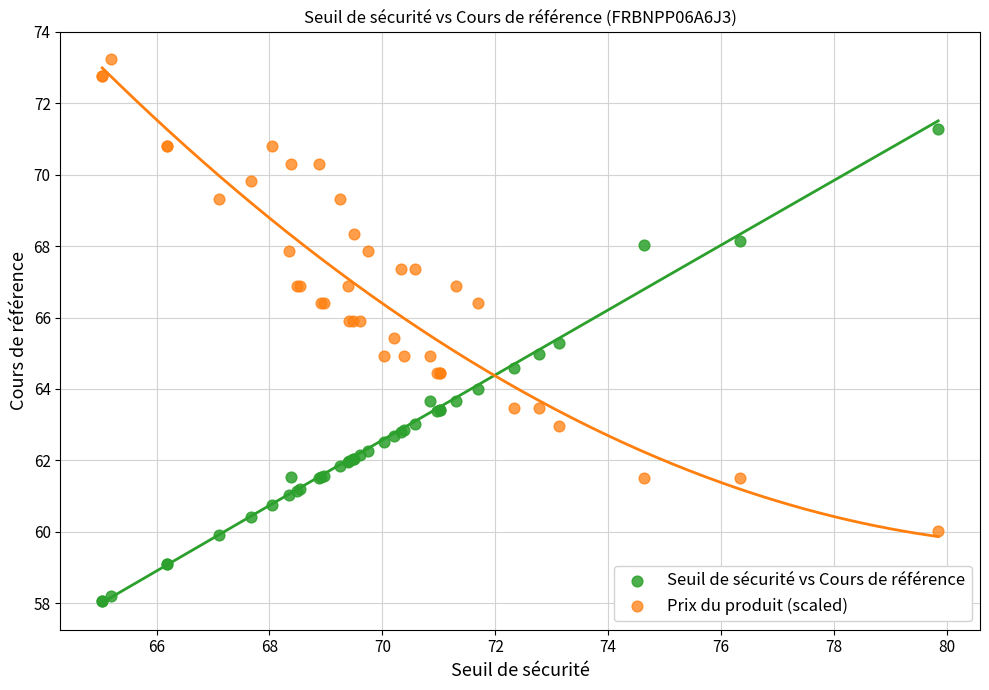

Which series reaches the maximum Y coordinate?

Prix du produit (scaled)